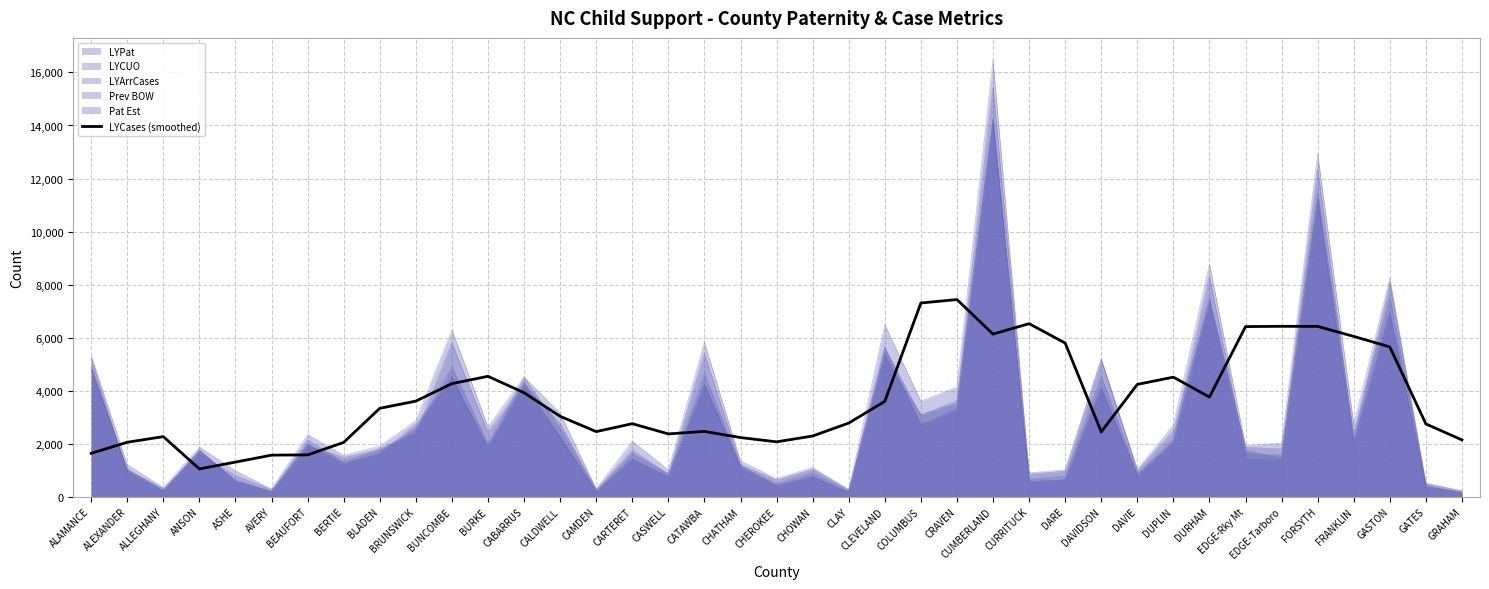

What position from the left is CASWELL?

17